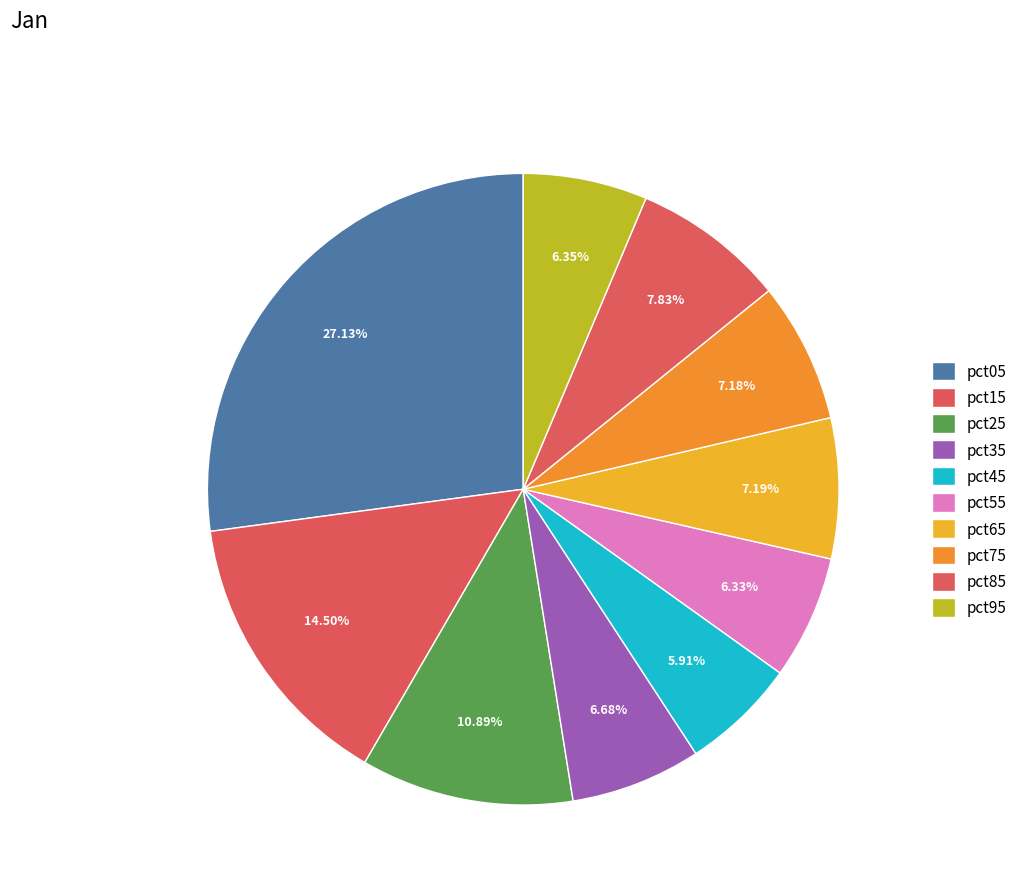

To the nearest percent, what is the average slice percentage?

10%